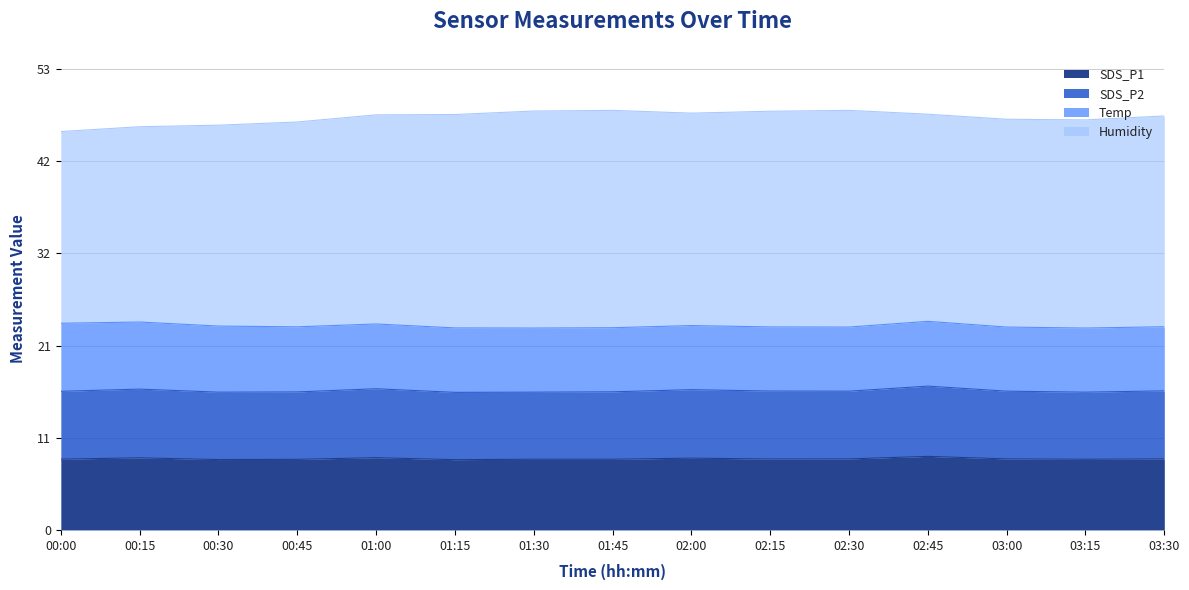

Is it true that SDS_P1 equals 8.1 at 01:15?

True